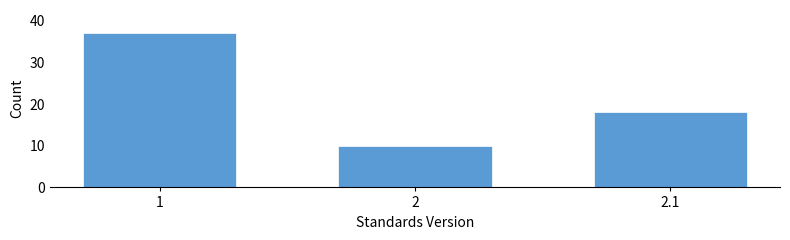

Reading left to right, transcribe all the data shown in this chart.

37	10	18